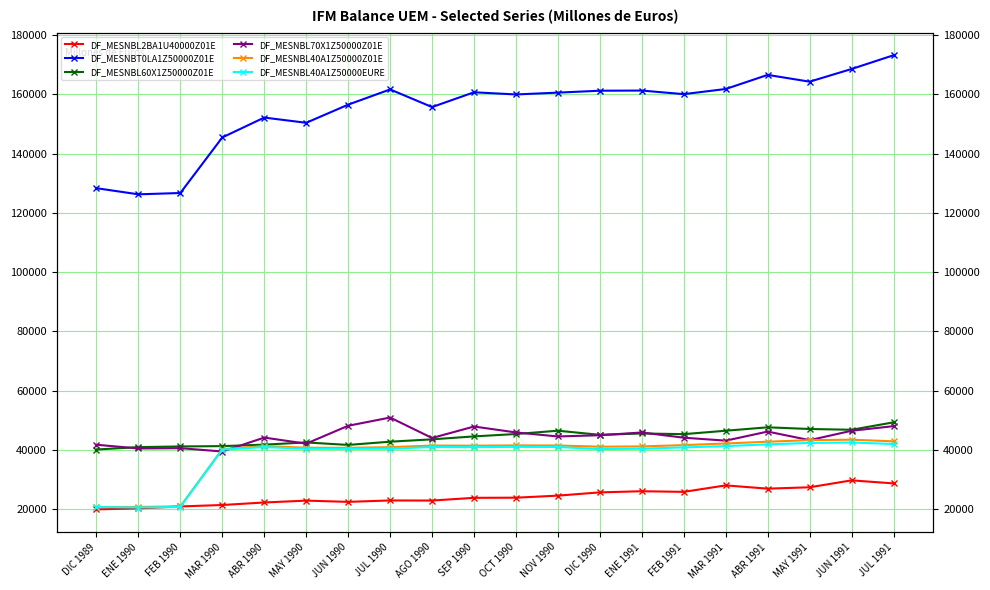

How many lines are shown in the chart?

6